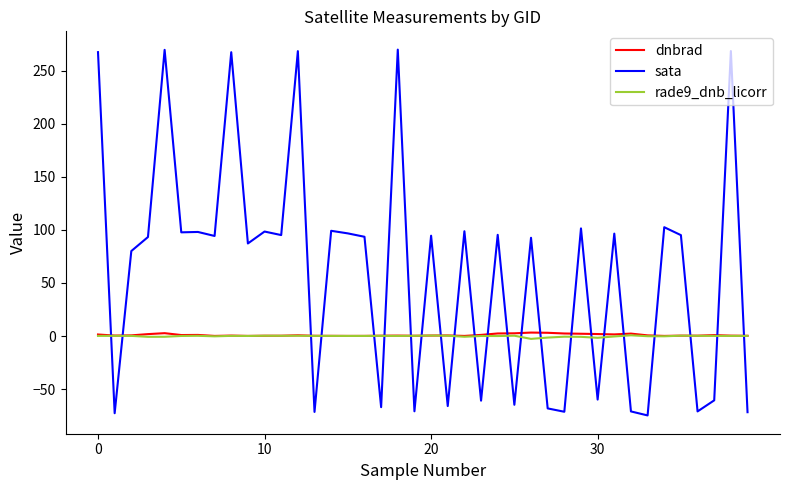

Which series has the largest range (max minus min)?

sata